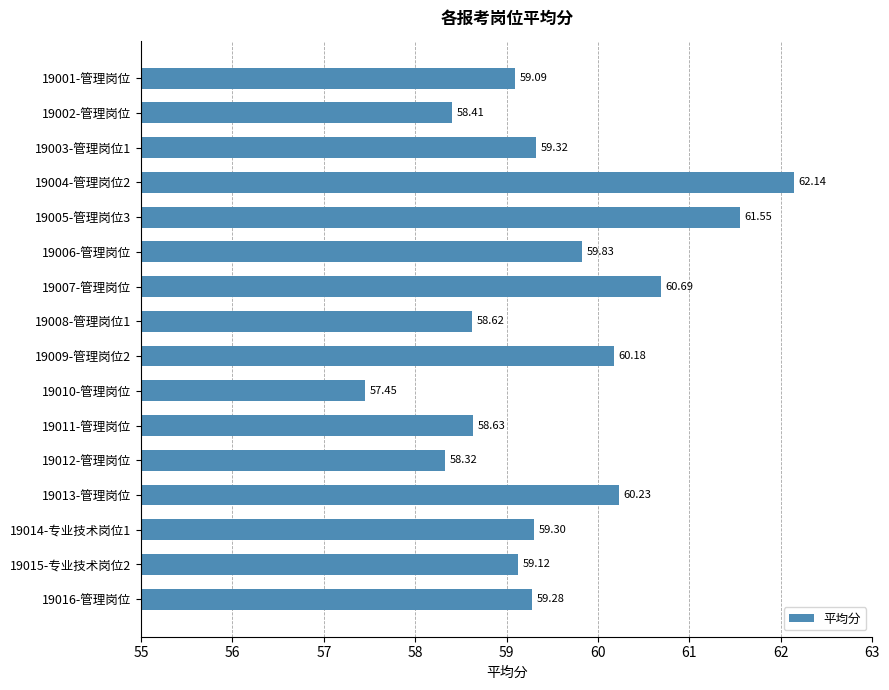

What is the difference between the maximum and minimum values?

4.7